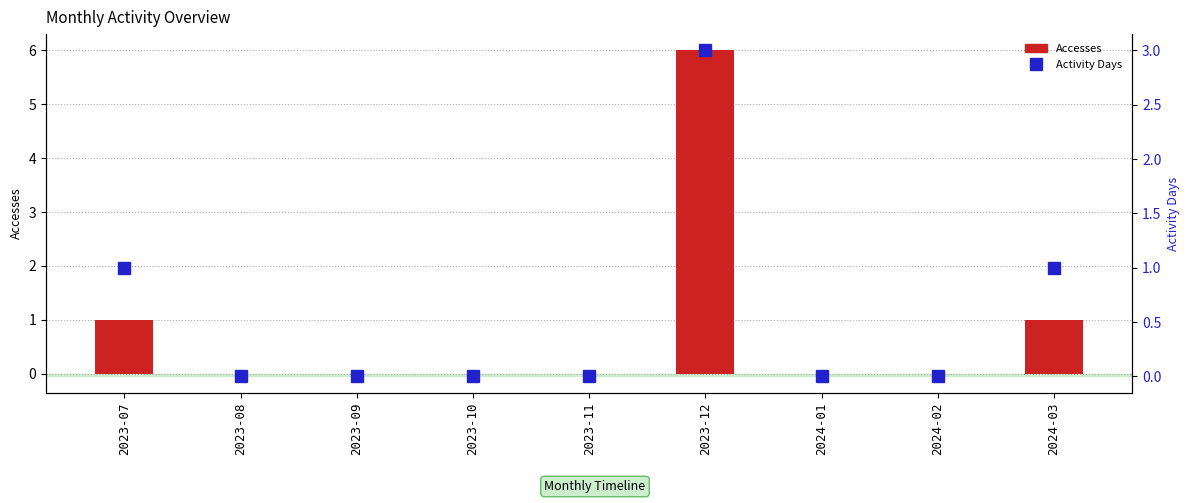

Which series has the largest total across all categories?

Accesses